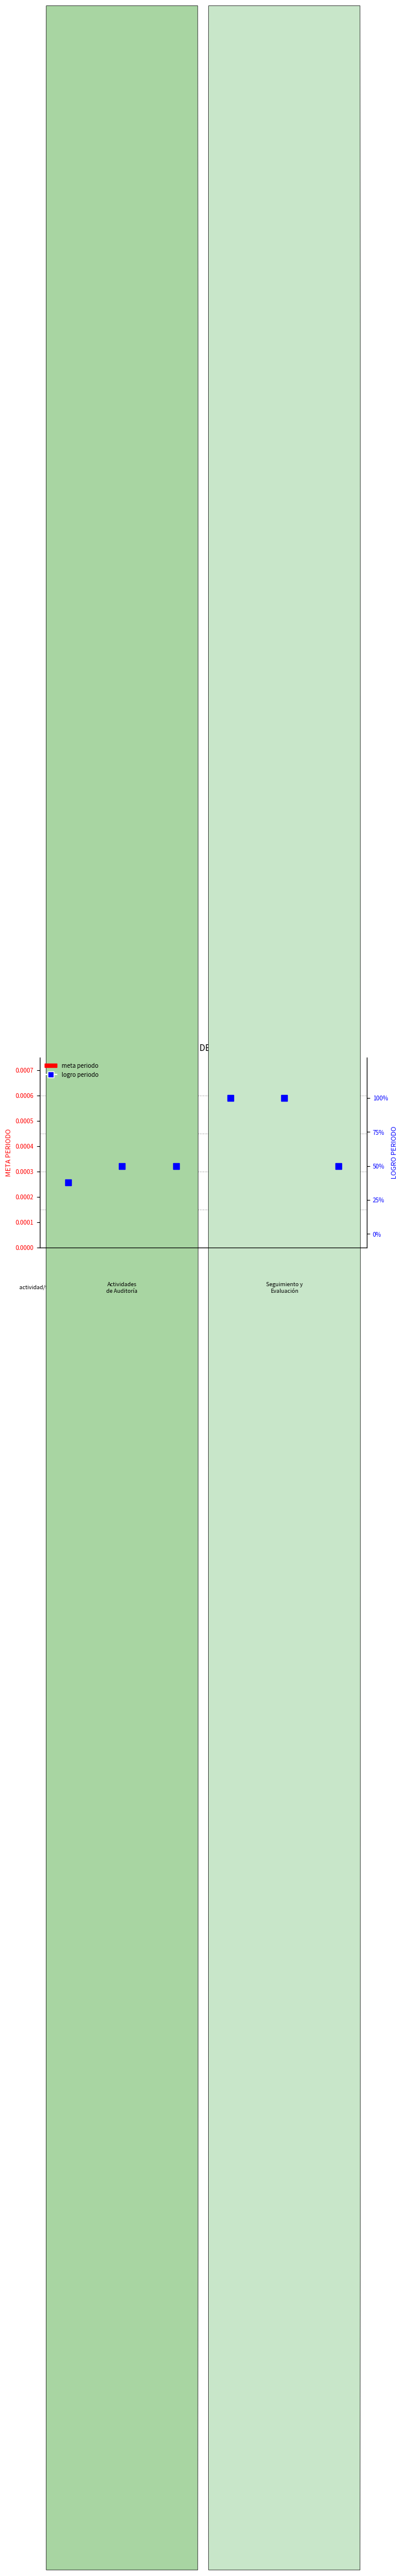

Which series changed the most between 1.1.2 and 1.1.5?

LOGRO PERIODO